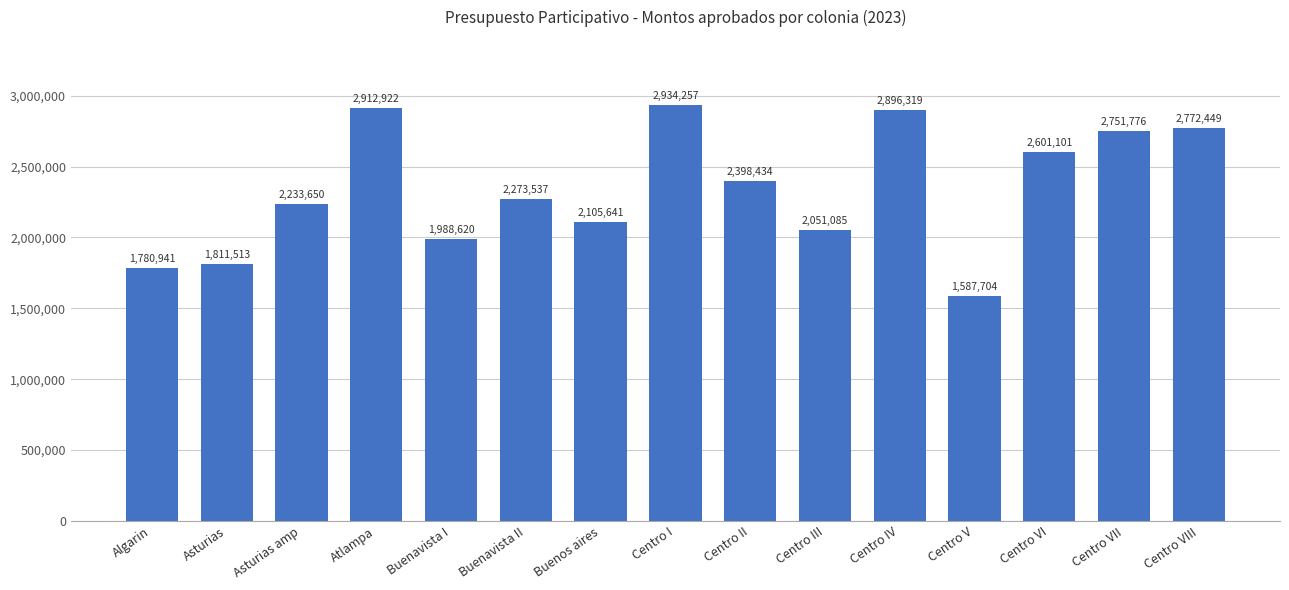

What is the change in value from Asturias amp to Centro VIII?

+538799